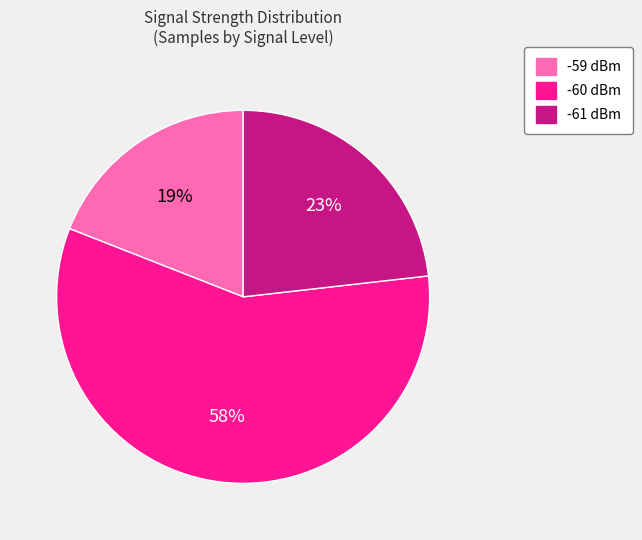

Is there any slice that represents more than half of the pie?

Yes